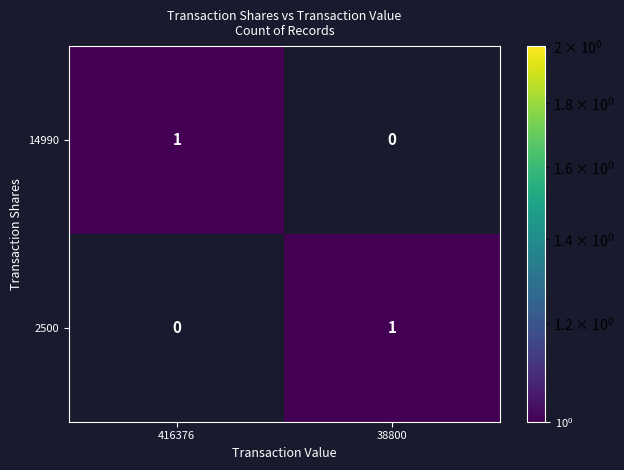

The value of 2500 at 416376 is -1. True or false?

False